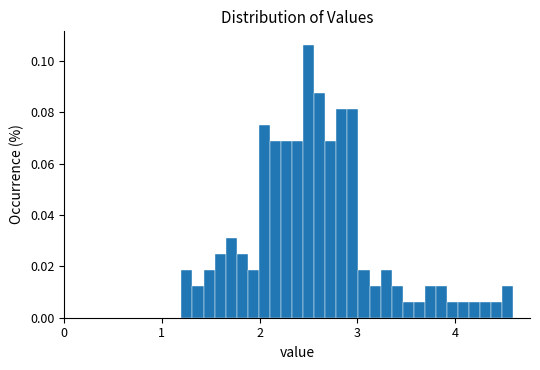

Around what value on the x-axis is the tallest bar? Give the approximate position of its centre, as read against the axis.

2.5